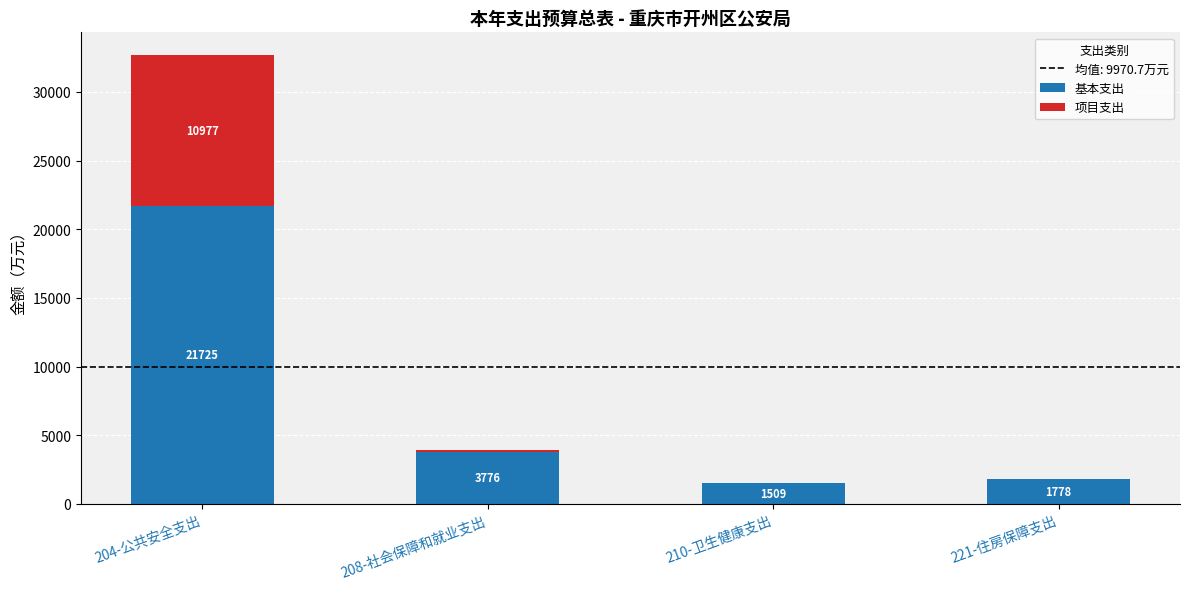

At which category is the sum across all series the highest?

204-公共安全支出